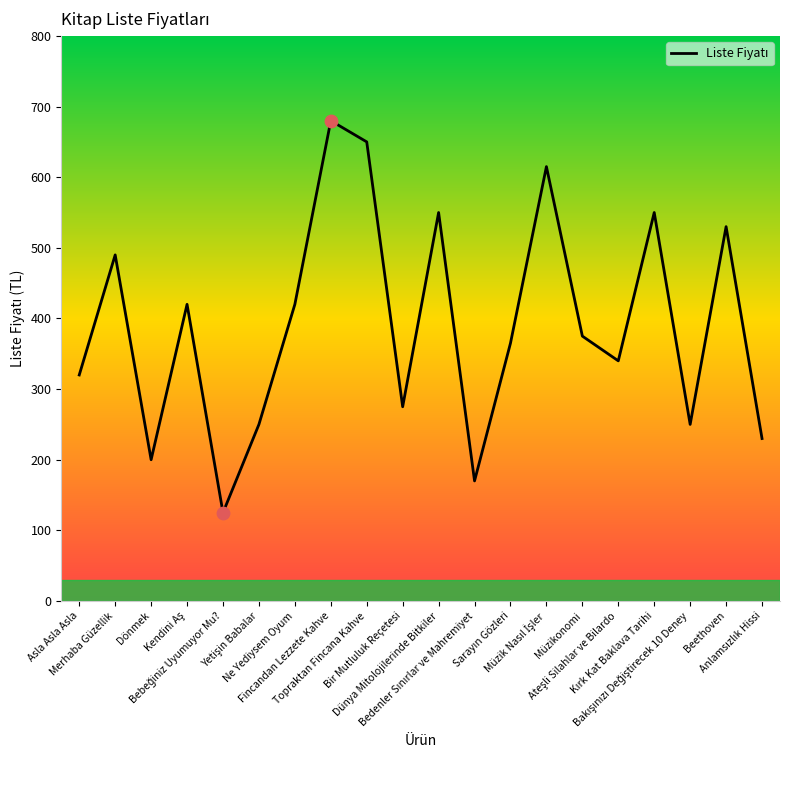

What is the greatest value displayed?

680